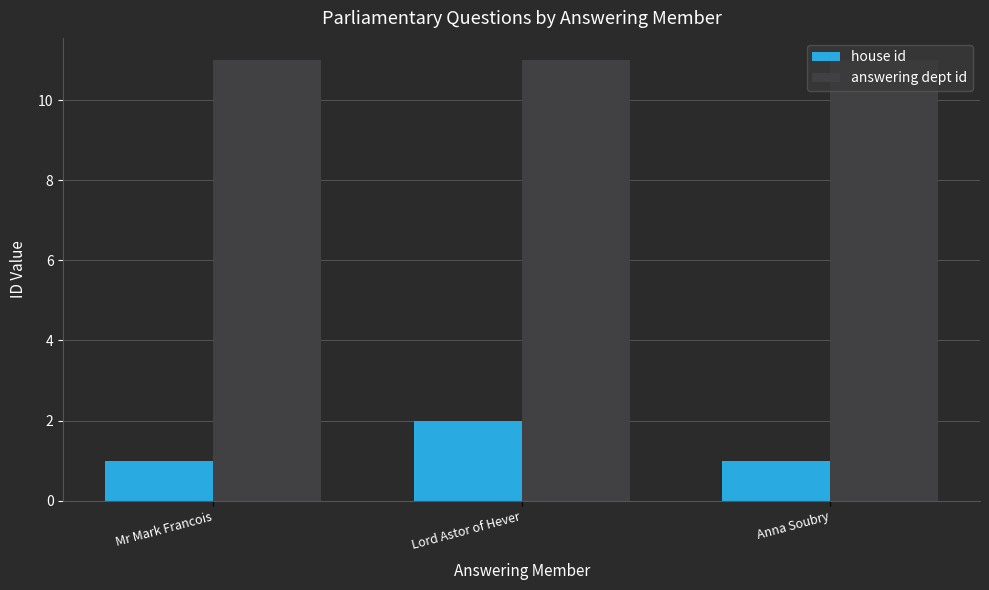

What are all the series names shown in the legend?

house id, answering dept id